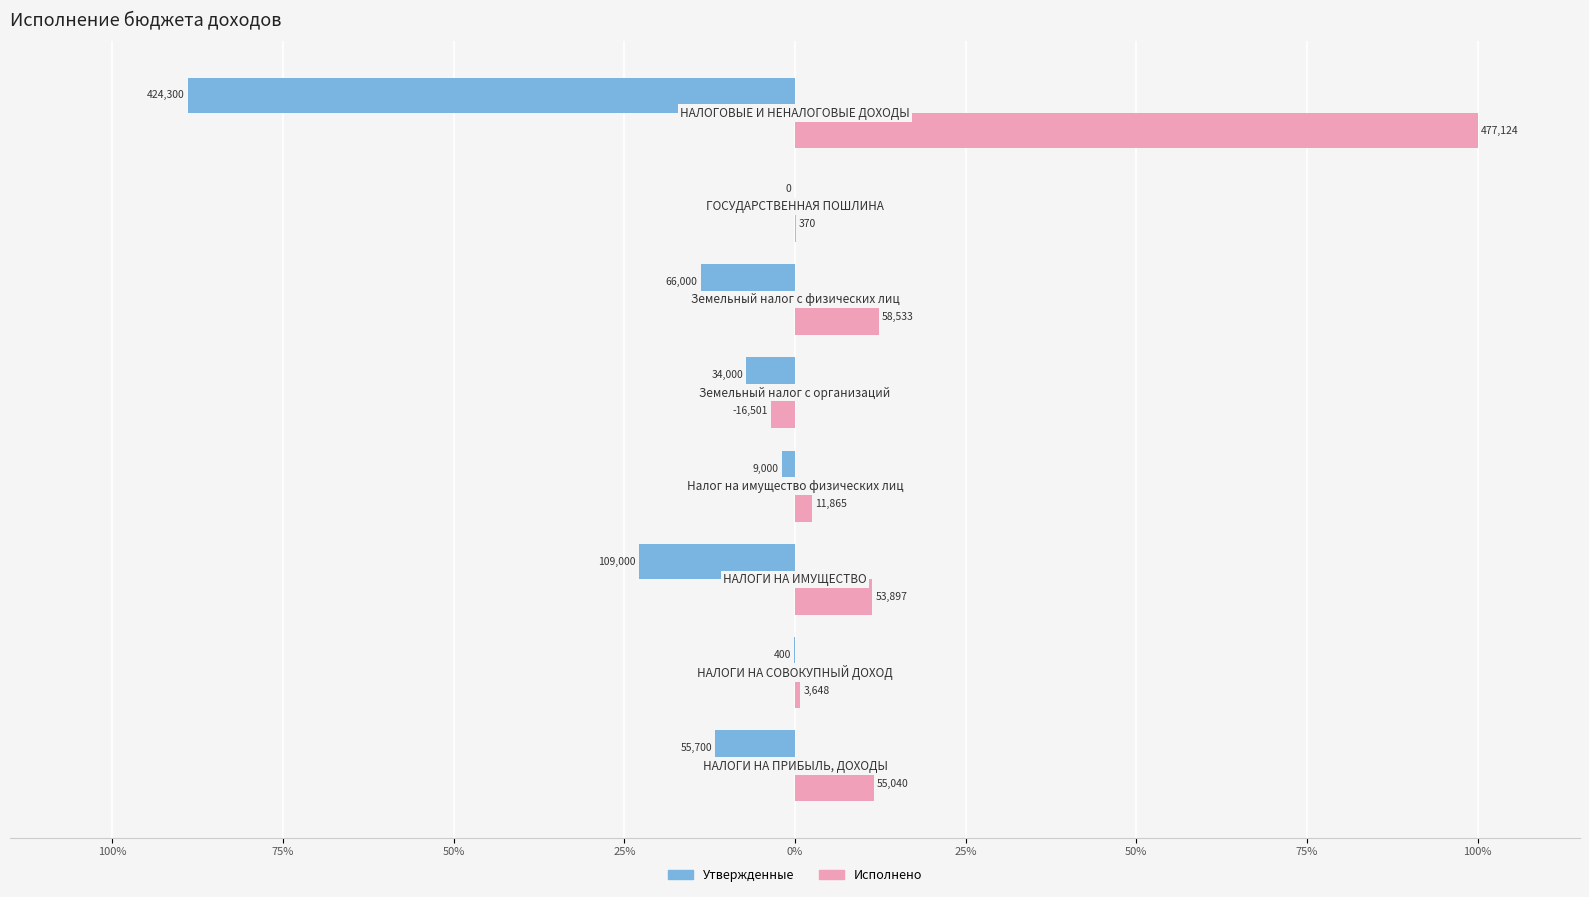

What is the label of the 4th bar from the left?

25%